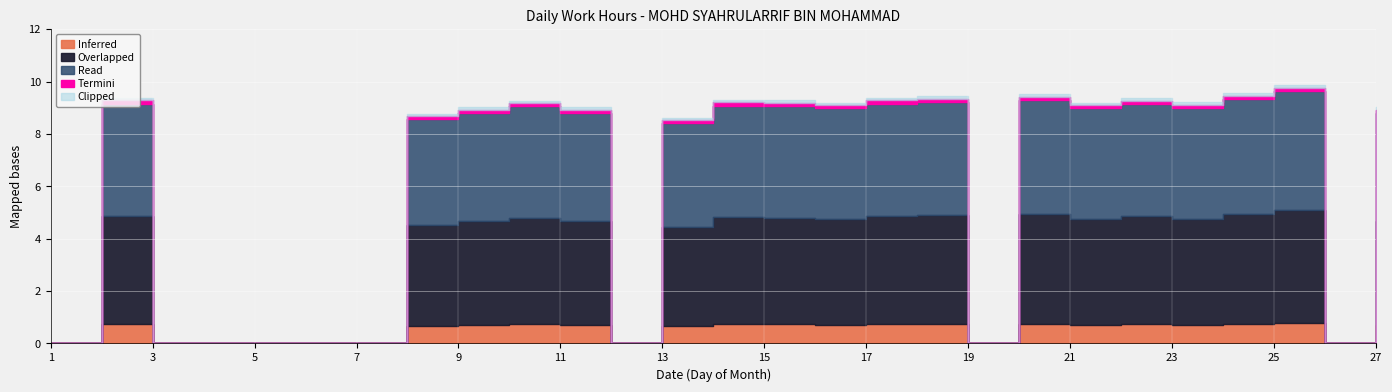

True or false: the data shows 0.0 at 3.

True